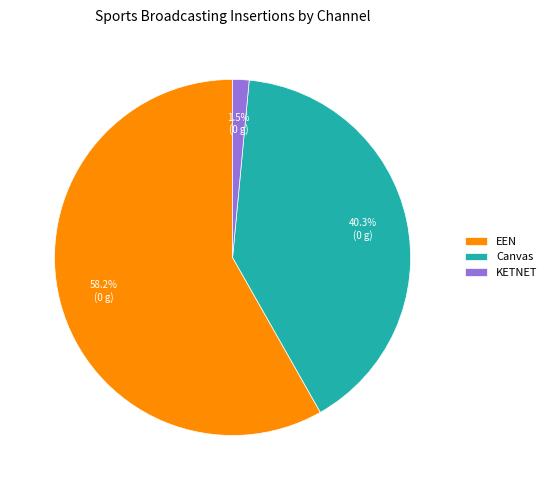

Count the number of slices in the pie.

3